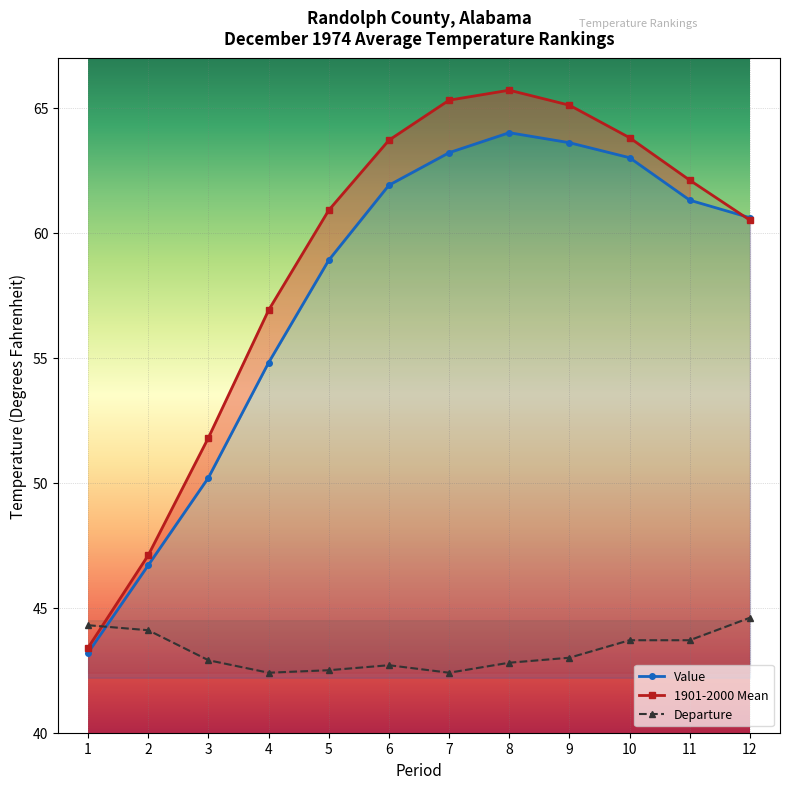

How many times do 1901-2000 Mean and Departure cross each other?

1